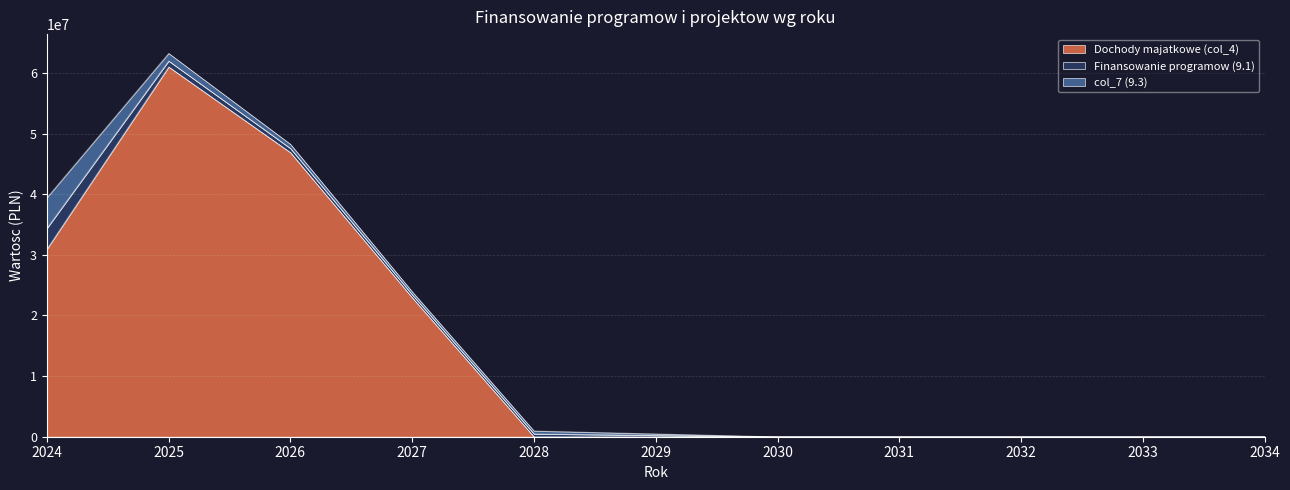

How many values in col_7 (9.3) are above zero?

6